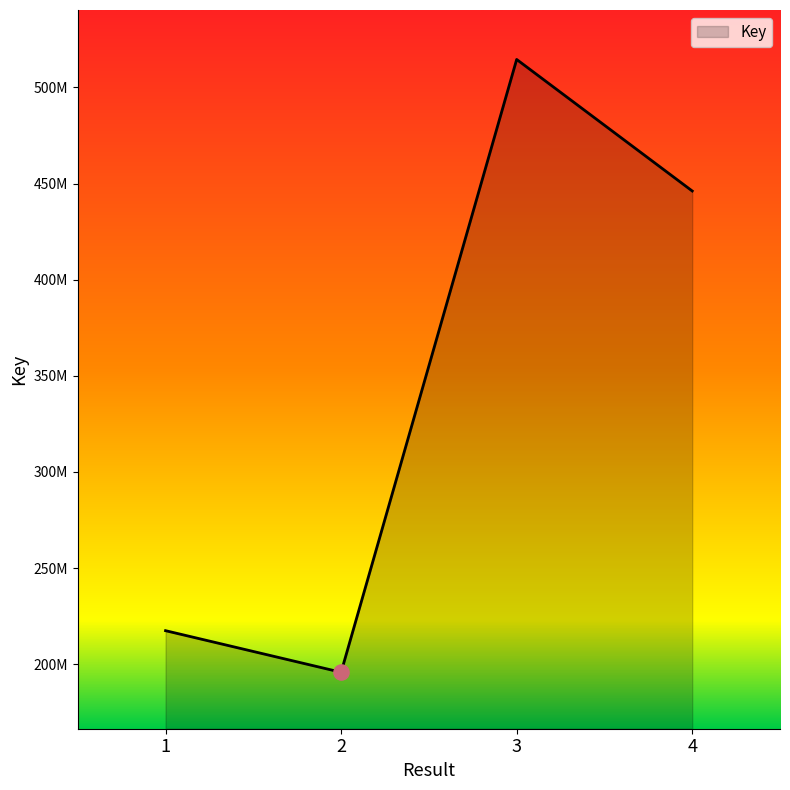

Between 3 and 1, which is larger?

3